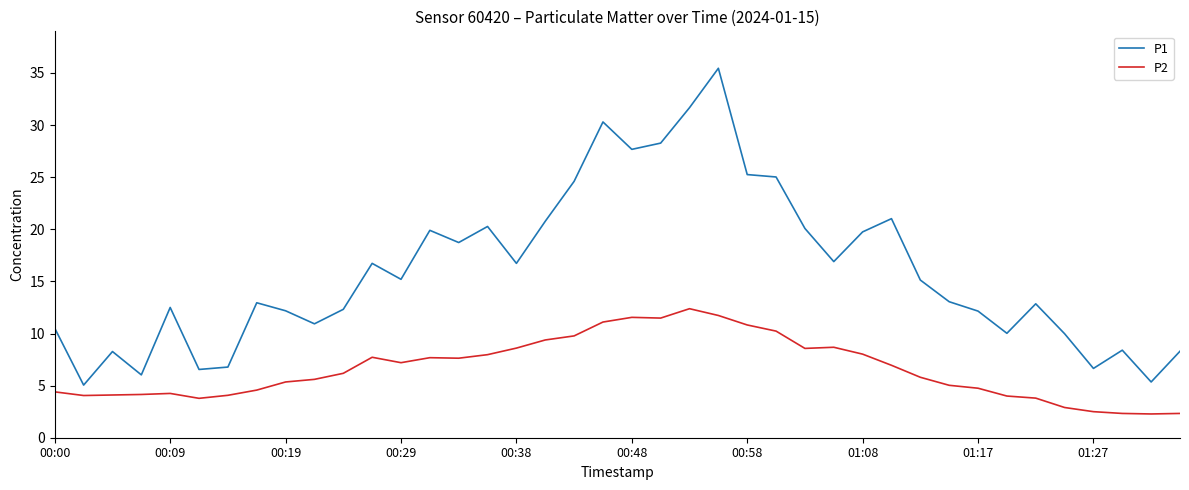

Does the chart display data point markers on the line(s)?

No